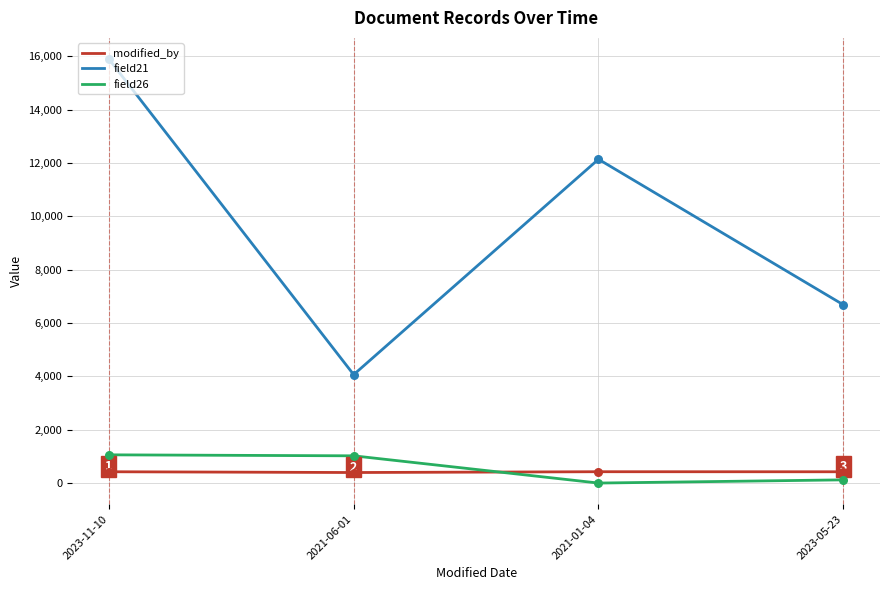

Which series has the largest range (max minus min)?

field21